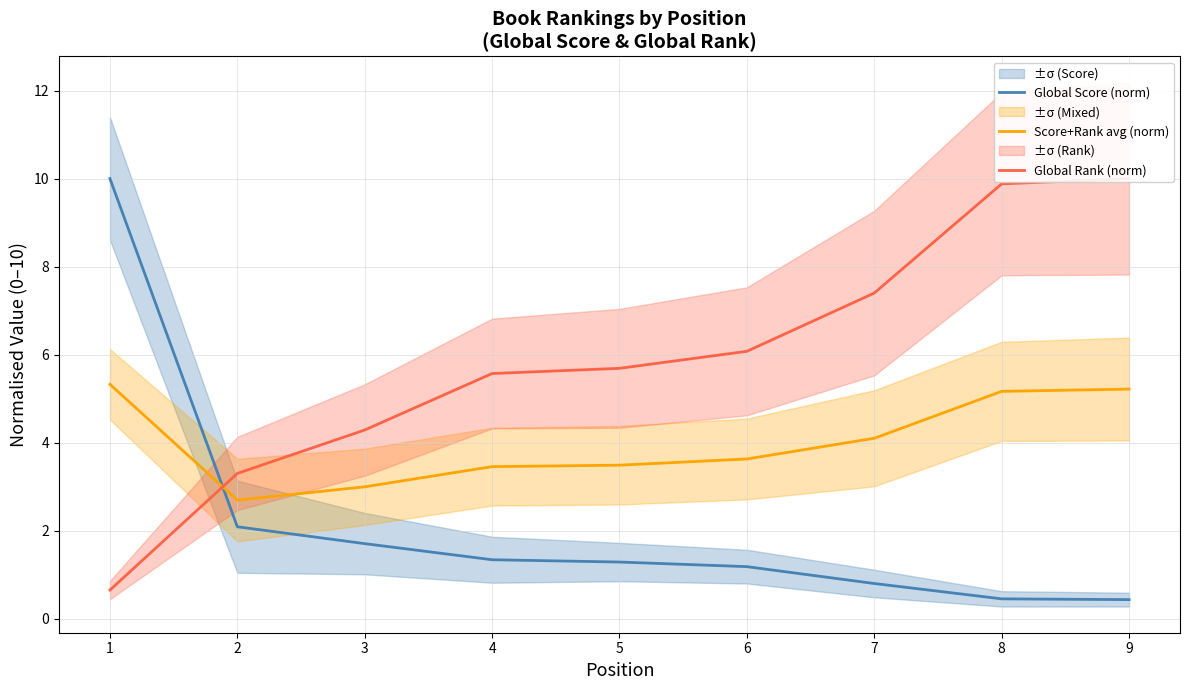

Reading right to left, what are all the values shown in this chart?

Global Score (norm): 9=0.4	8=0.5	7=0.8	6=1.2	5=1.3	4=1.3	3=1.7	2=2.1	1=10.0
Score+Rank avg (norm): 9=5.2	8=5.2	7=4.1	6=3.6	5=3.5	4=3.5	3=3.0	2=2.7	1=5.3
Global Rank (norm): 9=10.0	8=9.9	7=7.4	6=6.1	5=5.7	4=5.6	3=4.3	2=3.3	1=0.7